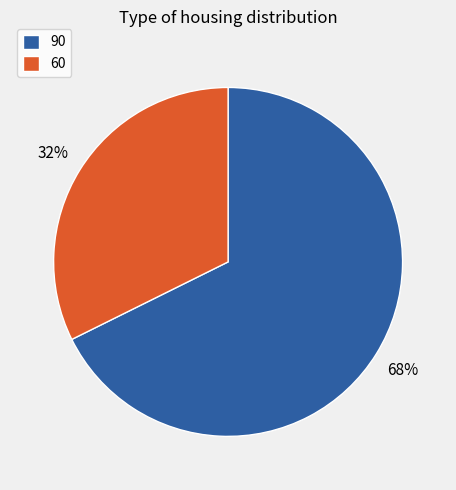

How many slices are in this pie chart?

2